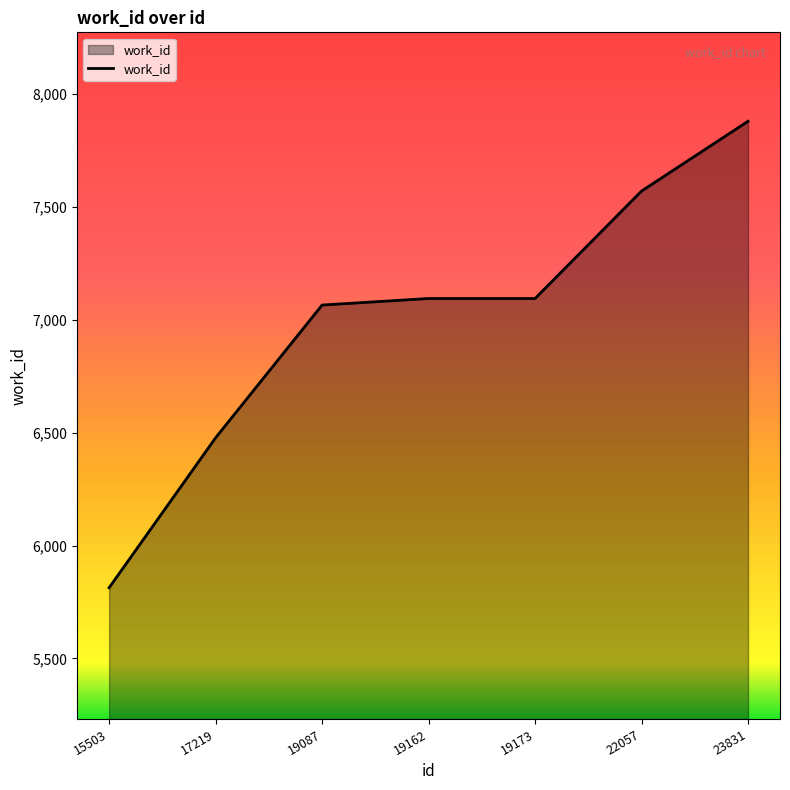

True or false: the data has more than 2 interior local peaks.

False